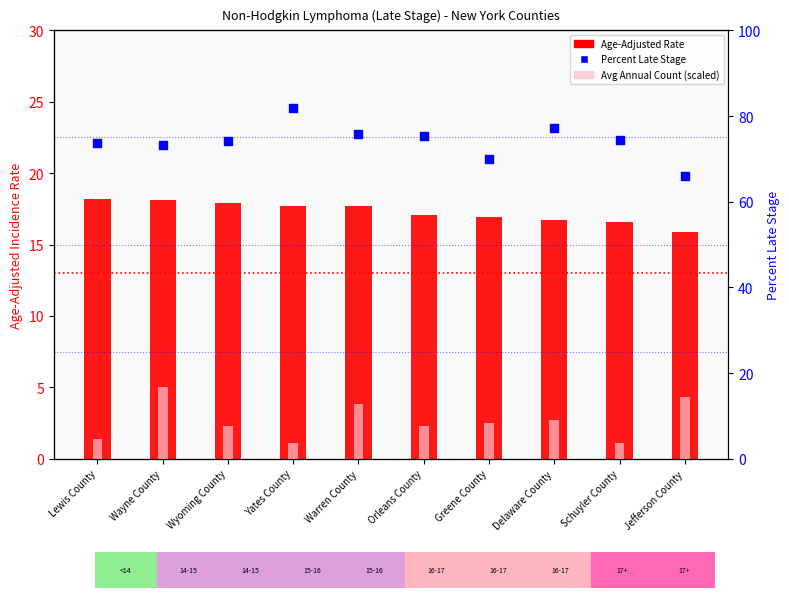

Which series has the largest total across all categories?

Percent Late Stage